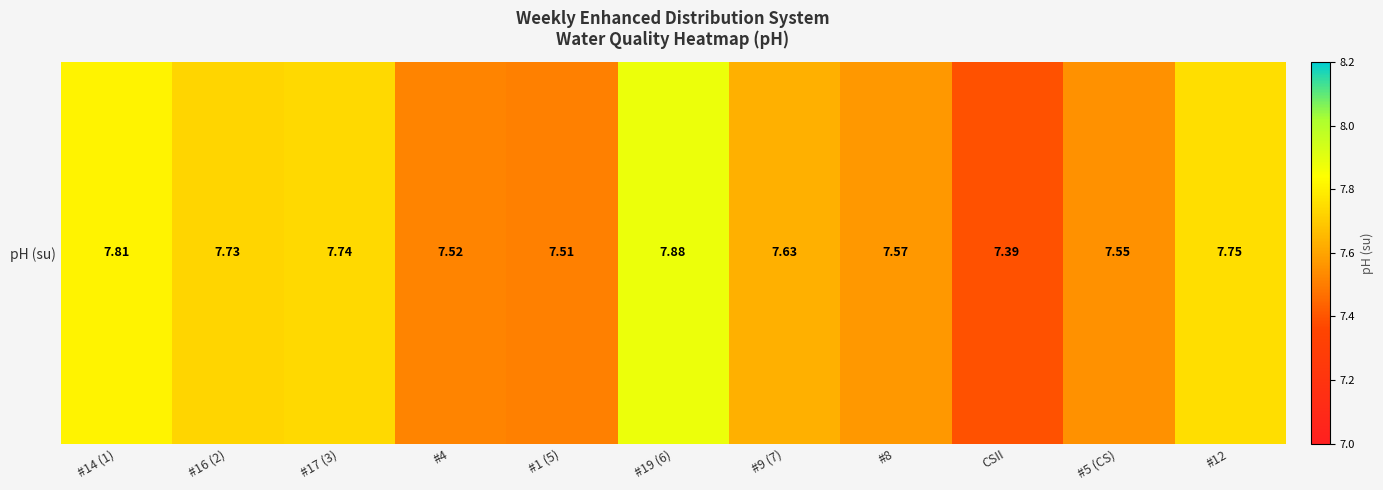

What is the change in value from #9 (7) to #8?

-0.1